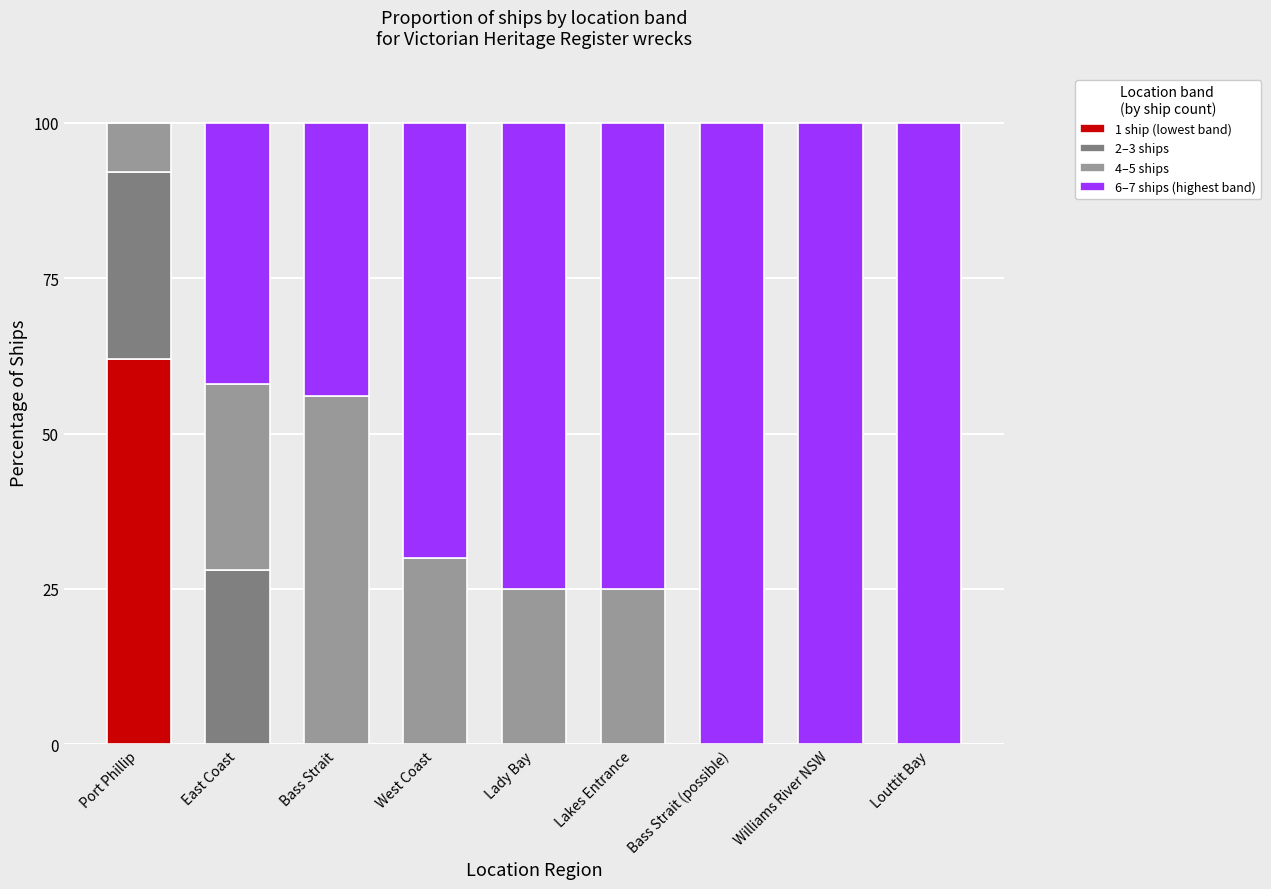

Are the bars horizontal?

No